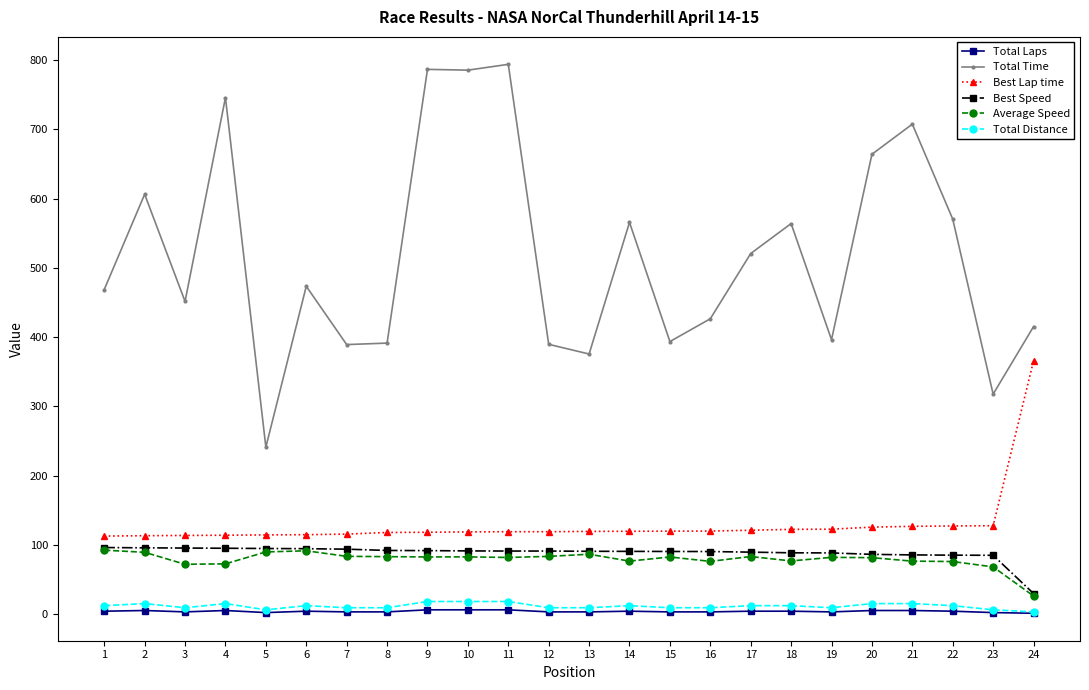

True or false: Total Time has a value of 1134.1 at 11.

False